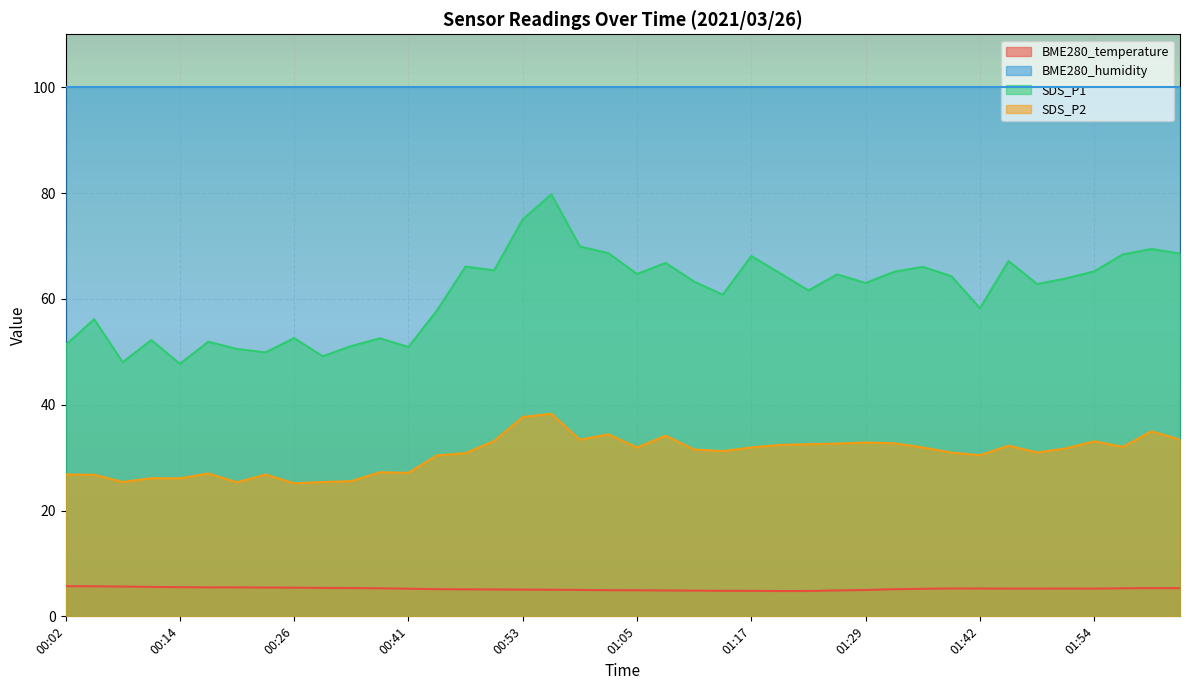

What is the sum of all SDS_P2 values?

1224.5